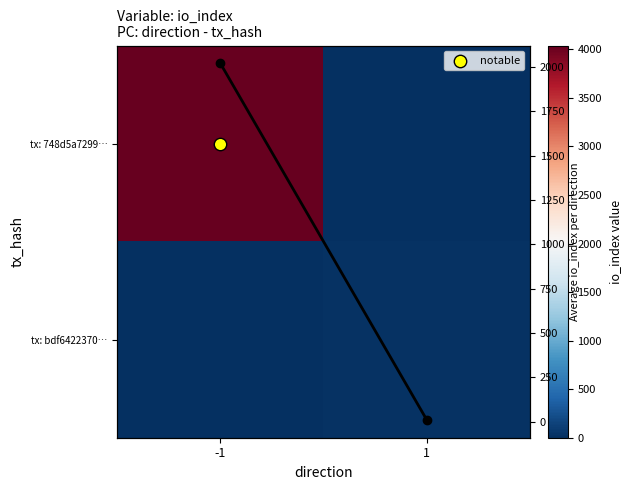

True or false: Mean io_index has a value of 9.5 at 1.

True